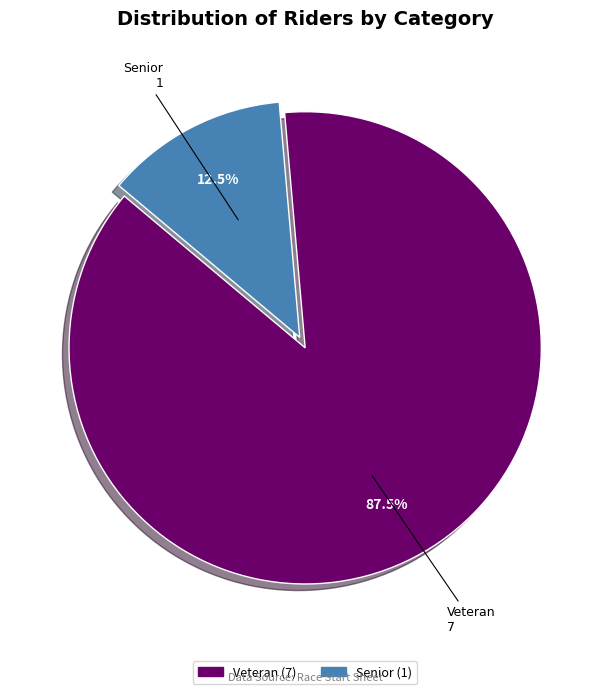

What is the majority slice?

Veteran